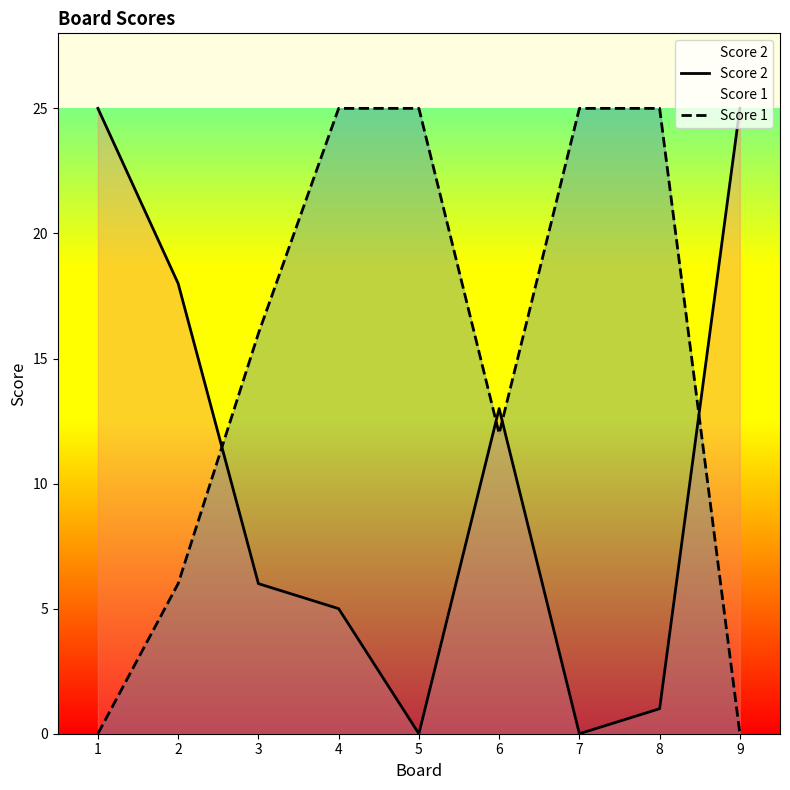

Where do Score 1 and Score 2 first cross each other?

2 and 3